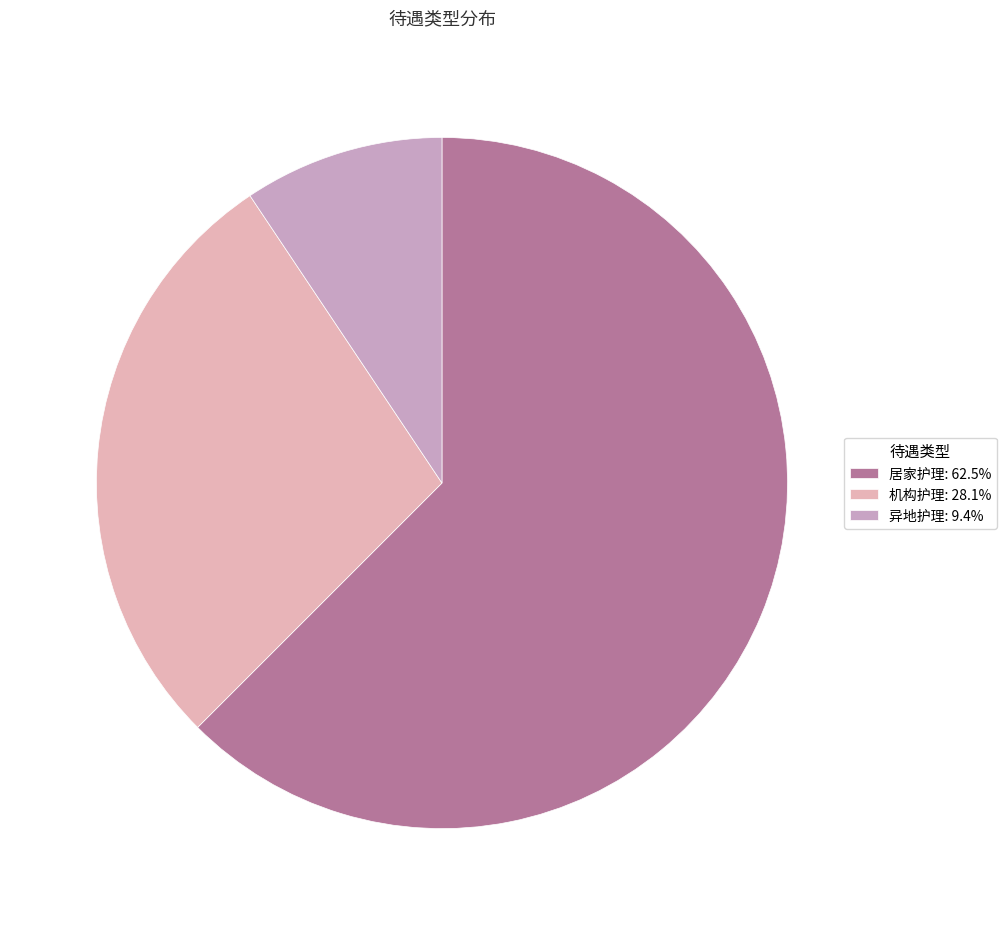

Approximately how many times larger is the value at 居家护理 compared to 机构护理?

2.2